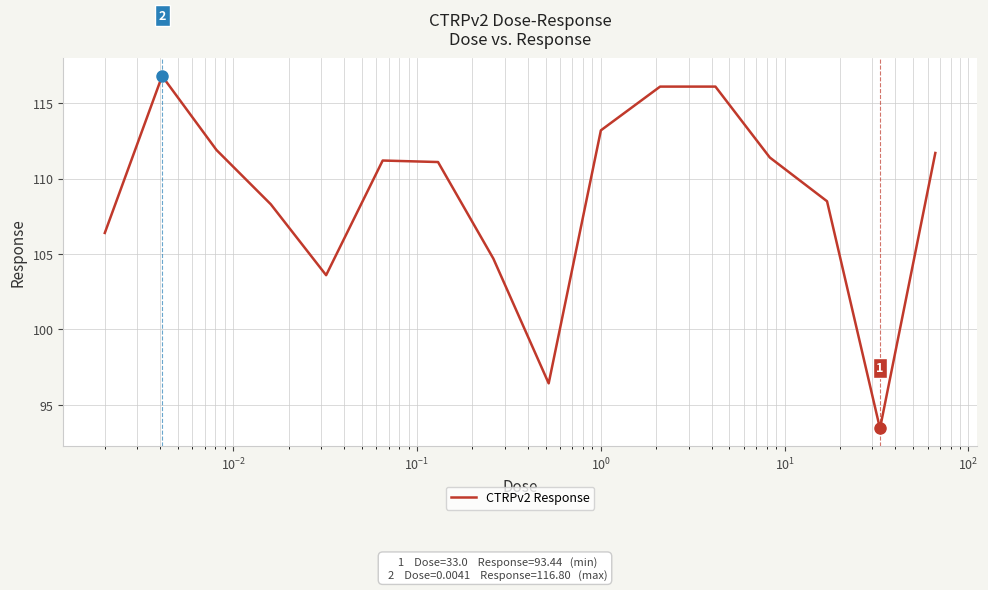

What is the minimum value shown in the chart?

93.4